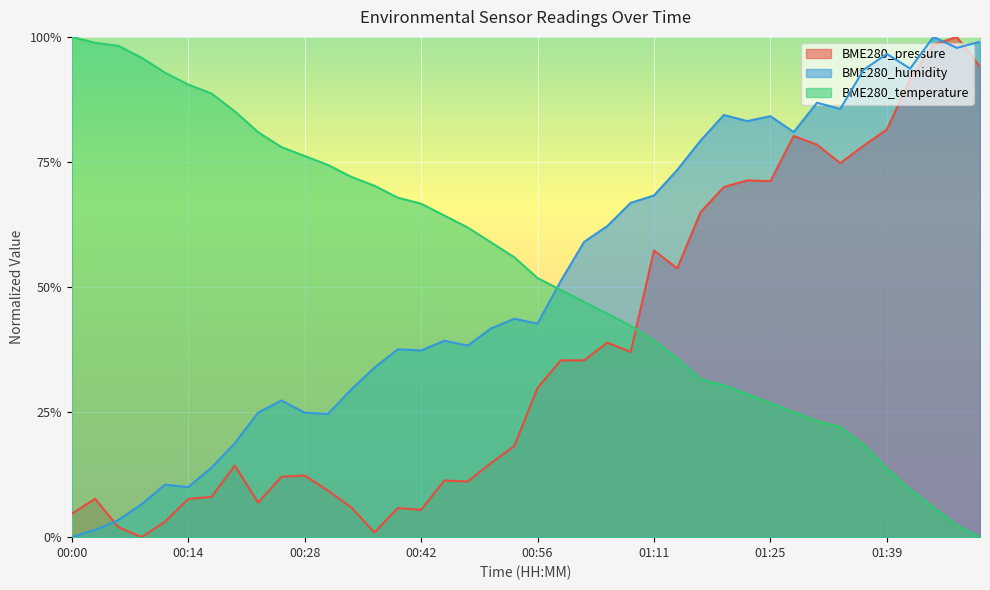

Does the chart display data point markers on the line(s)?

No